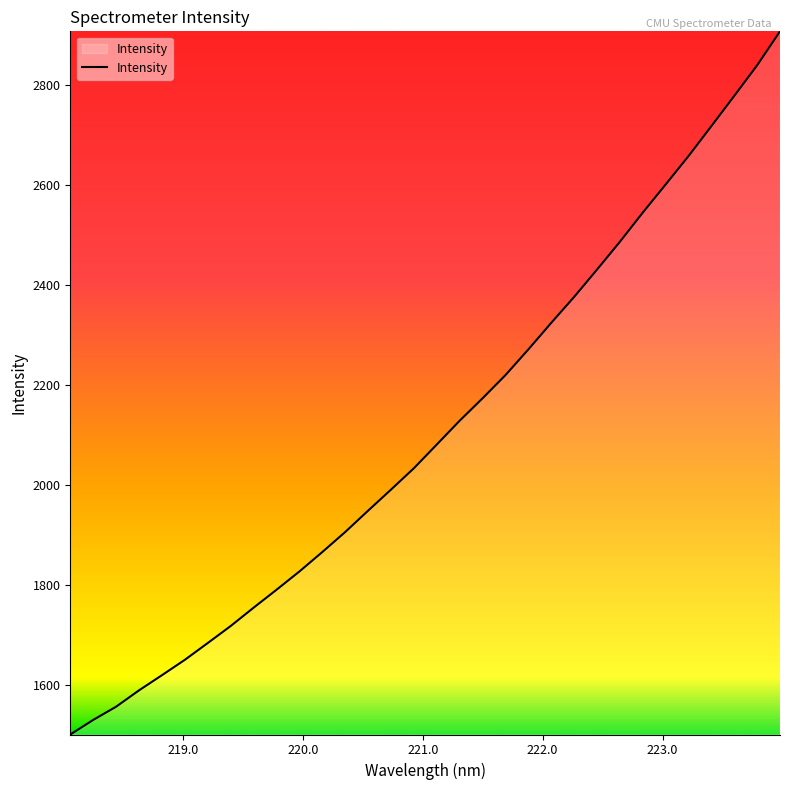

What is the average value?

2109.4